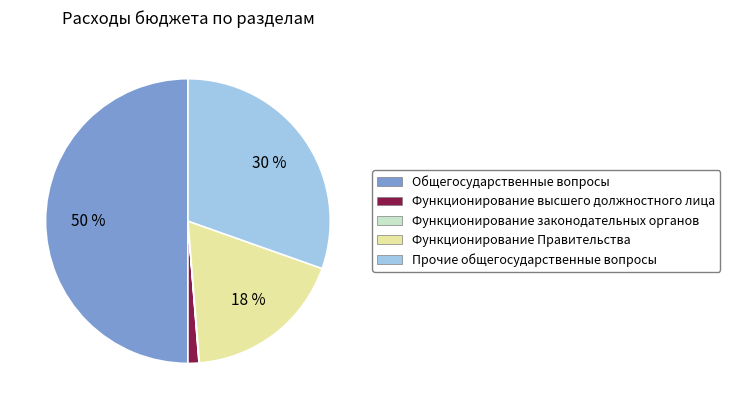

To the nearest percent, what is the average slice percentage?

20%